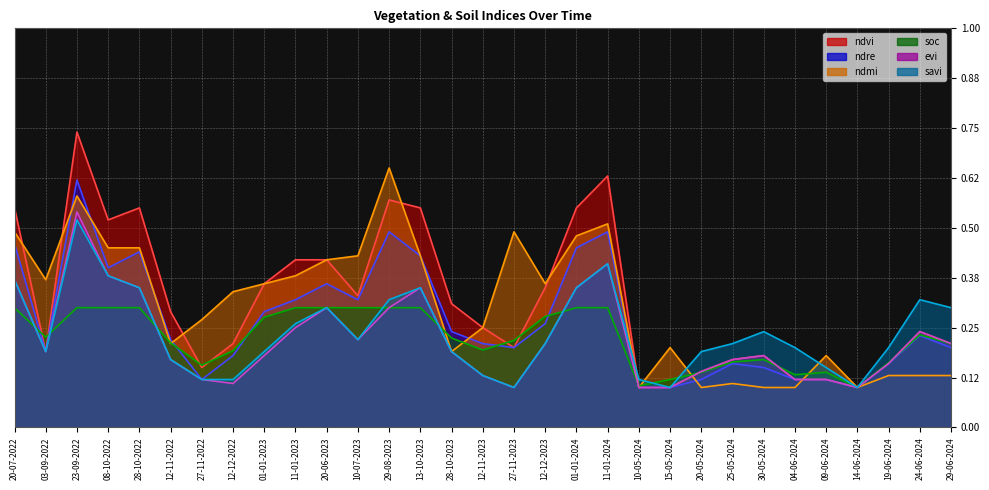

What are all the series names shown in the legend?

ndvi, ndre, ndmi, soc, evi, savi